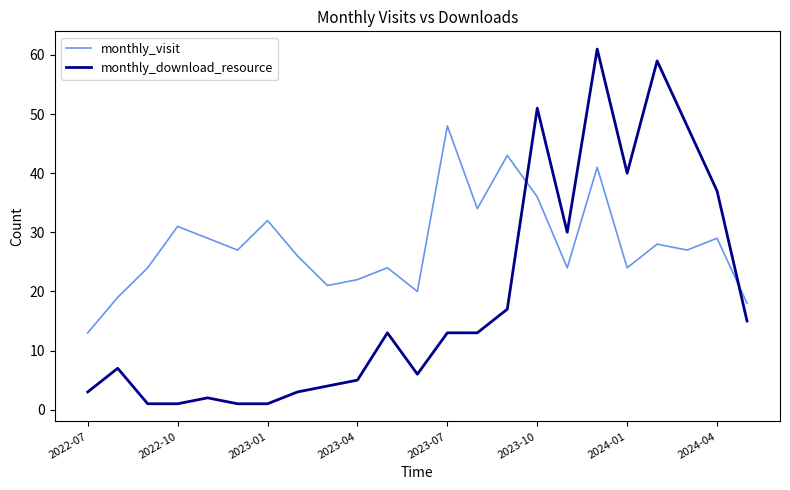

True or false: monthly_download_resource and monthly_visit cross at least once.

True